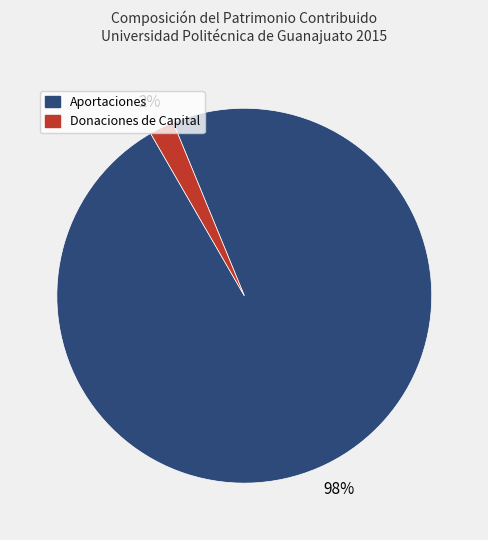

How many slices are in this pie chart?

2